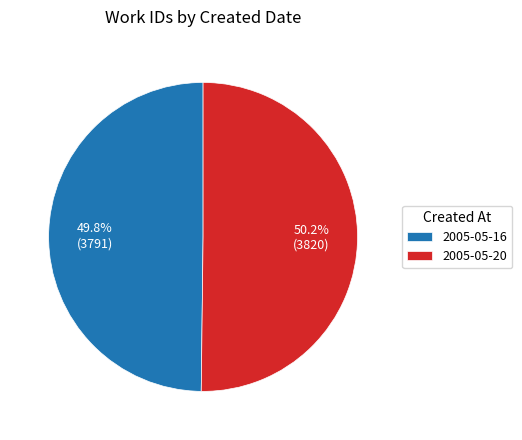

The 2005-05-16 slice represents 35% of the pie. True or false?

False